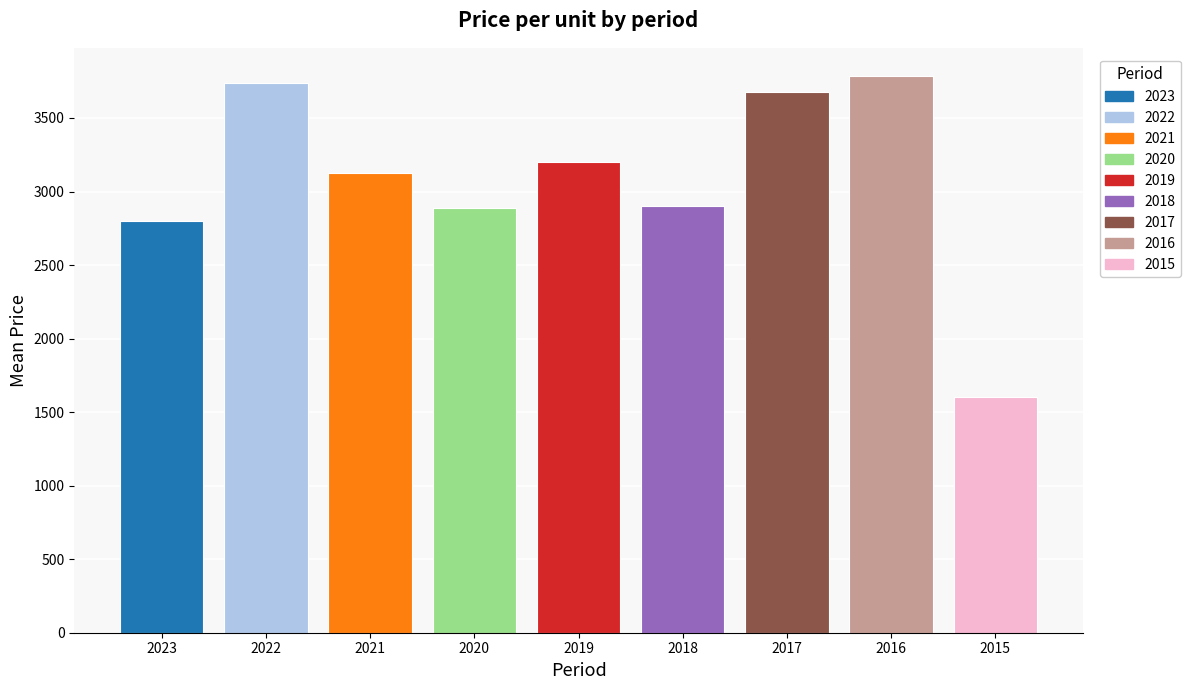

Are the bars grouped side by side (vs. stacked)?

No